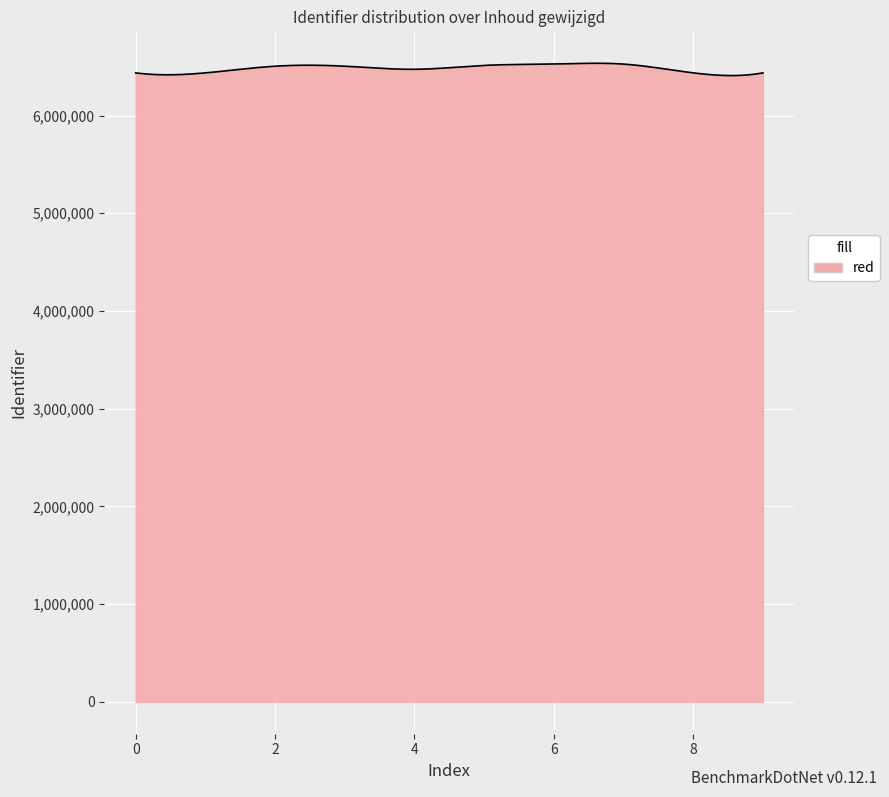

What is the greatest value displayed?

6535406.0